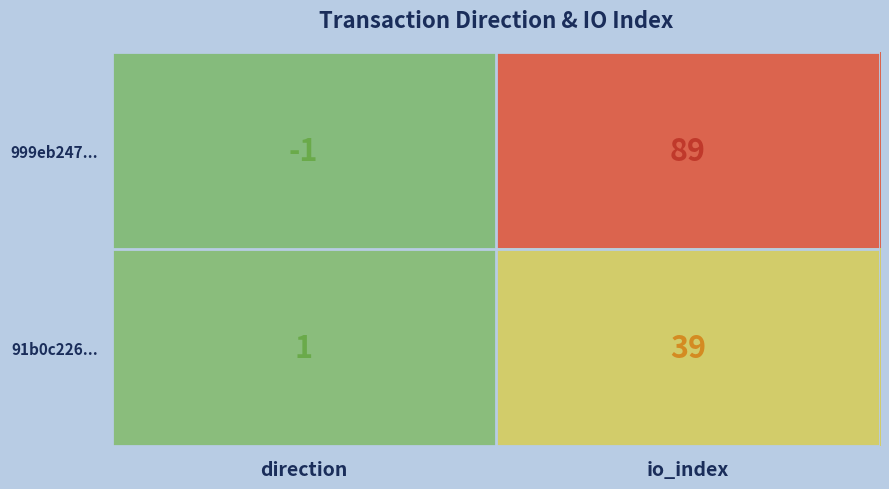

The value of 999eb247... at io_index is 132. True or false?

False